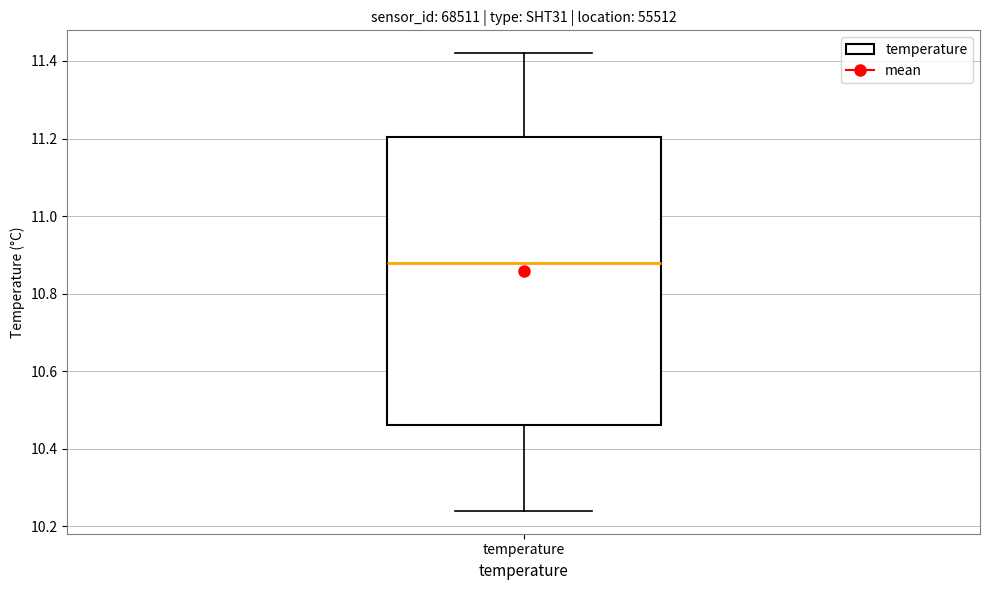

Transcribe this box plot: give where the median line is, the range the box spans, and where the two whiskers end, as read against the y-axis. The values are not printed on the chart, so give them approximately, as read against the axis.

median 10.88, box 10.46 to 11.20, whiskers 10.24 to 11.42